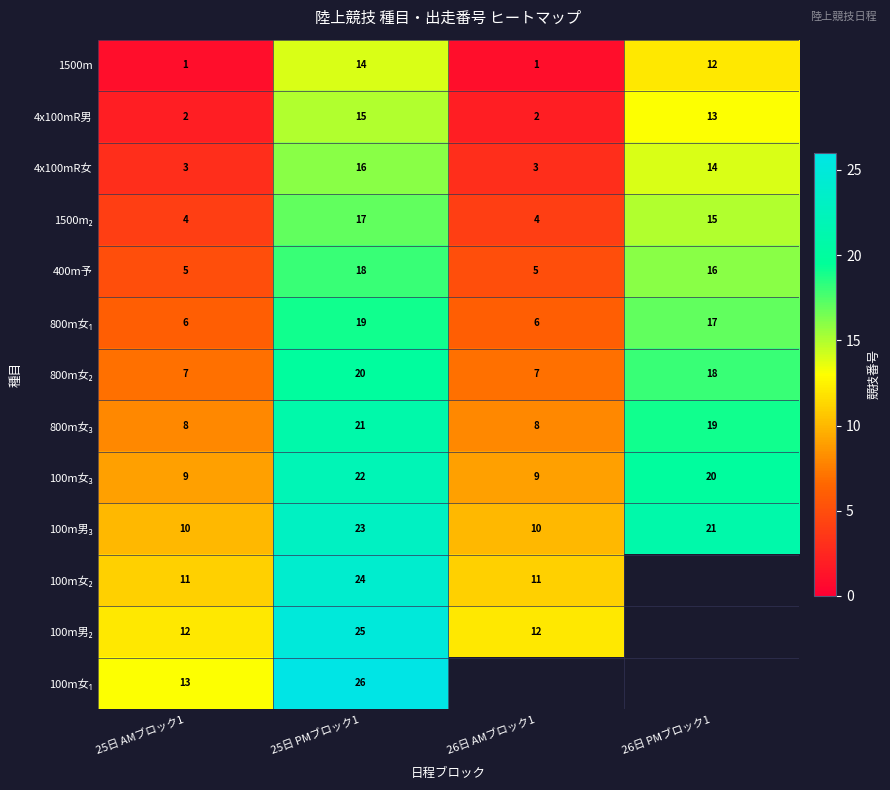

How many series are shown in this chart?

13